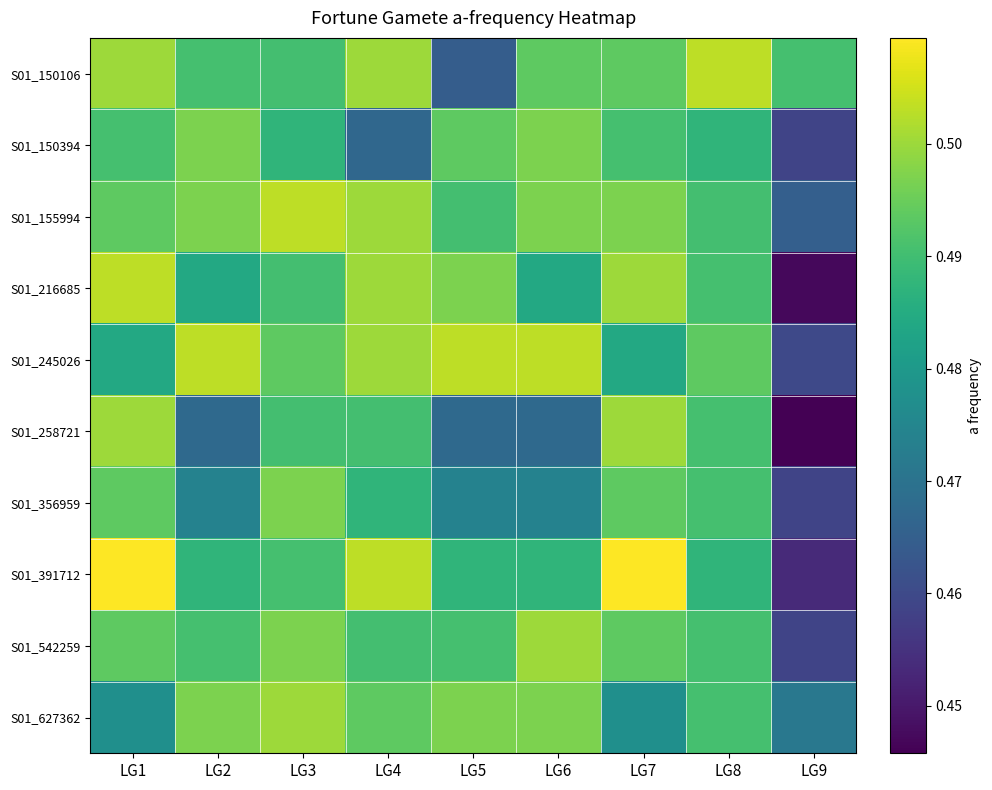

Which series has the largest range (max minus min)?

S01_216685